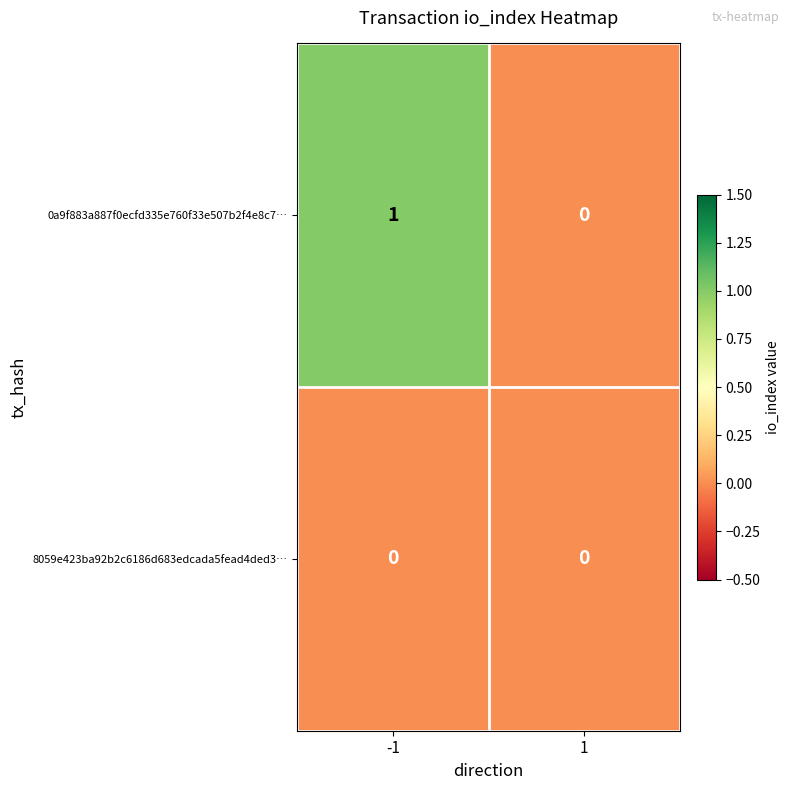

Which series changed the most between -1 and 1?

0a9f883a887f0ecfd335e760f33e507b2f4e8c7…